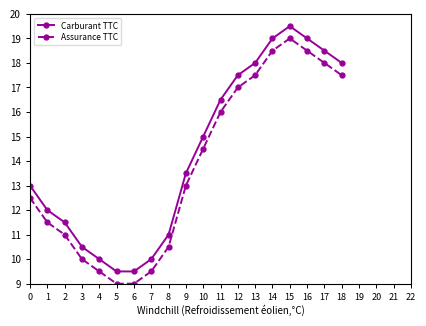

At 7, list the series in order from smallest to largest.

Assurance TTC, Carburant TTC